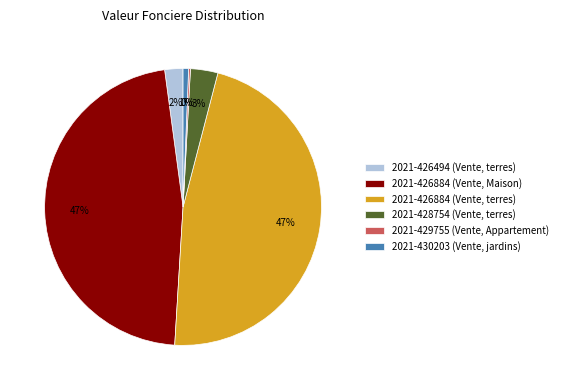

True or false: 2021-426884 (Vente, Maison) accounts for 47% of the total.

True